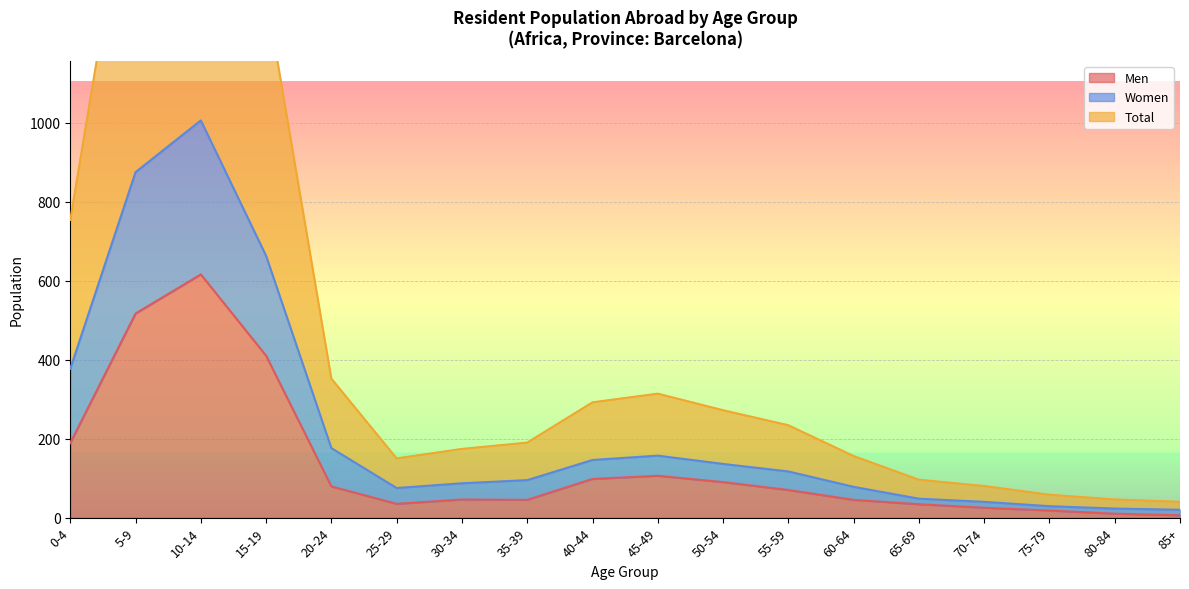

Reading left to right, extract all data points from this chart.

Men: 189	517	616	410	79	35	46	45	98	106	90	70	45	34	25	18	10	6
Women: 377	875	1006	663	176	75	87	95	146	157	136	117	78	48	40	29	23	20
Total: 754	1750	2012	1326	352	150	174	190	292	314	272	234	156	96	80	58	46	40